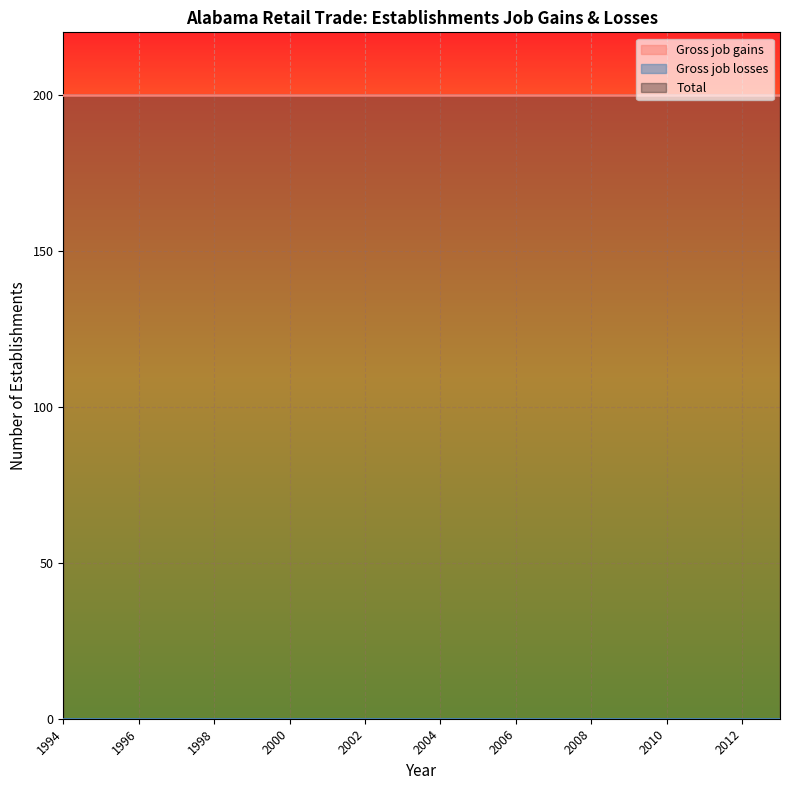

What is the difference between the highest and lowest values at 1999?

200